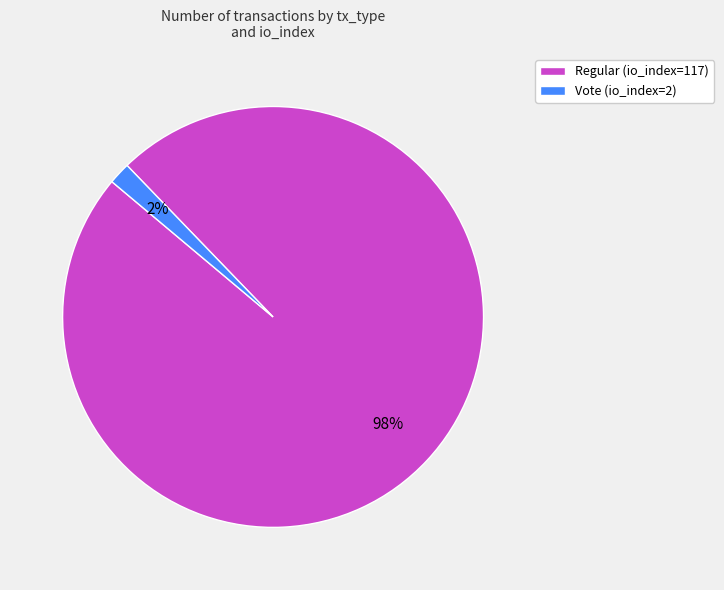

What percentage is the Regular (io_index=117) slice, to the nearest percent?

98%